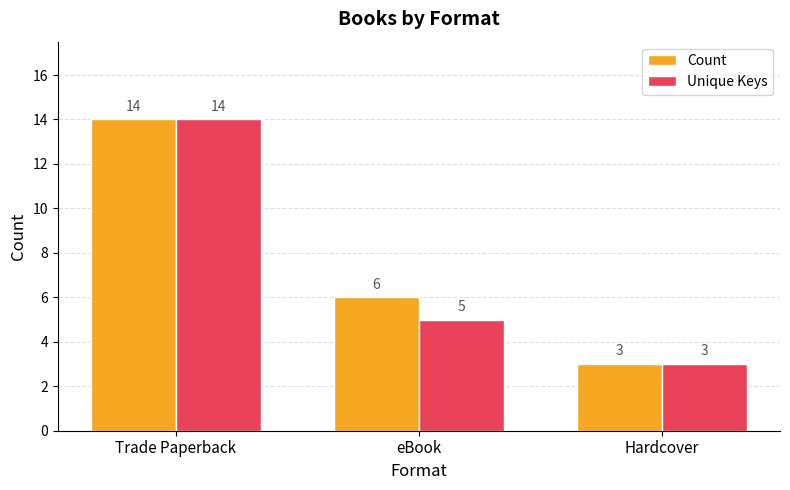

What is the difference between the maximum and minimum values in the Unique Keys series?

11